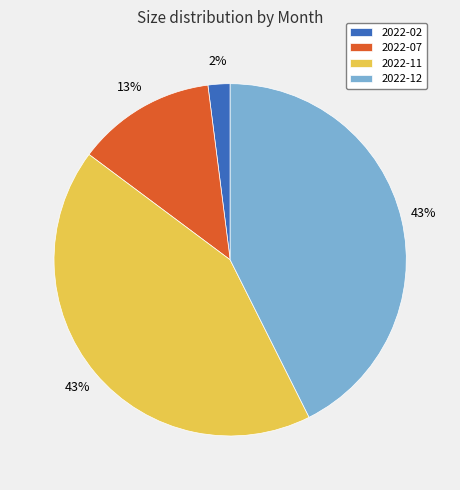

Which category has the smallest portion of the pie?

2022-02